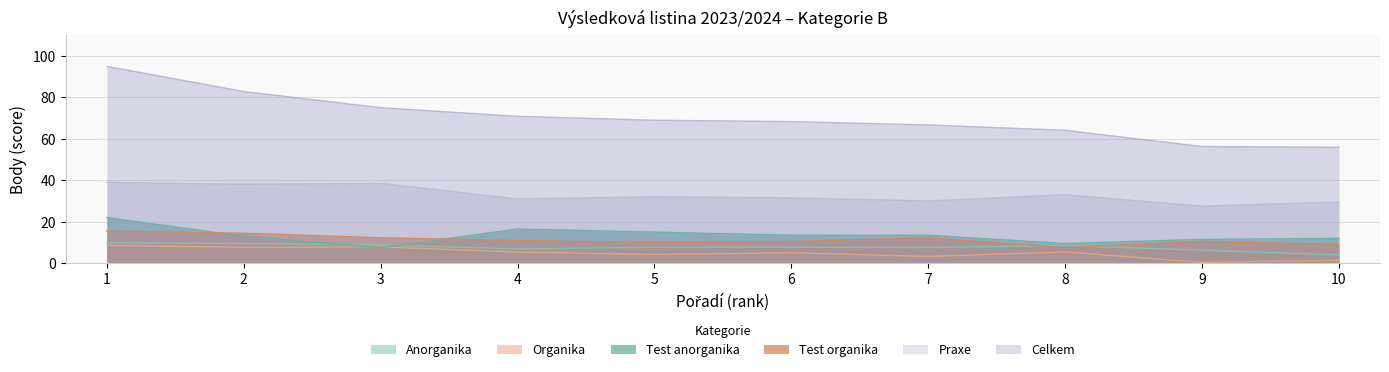

At which category is the sum across all series the highest?

1